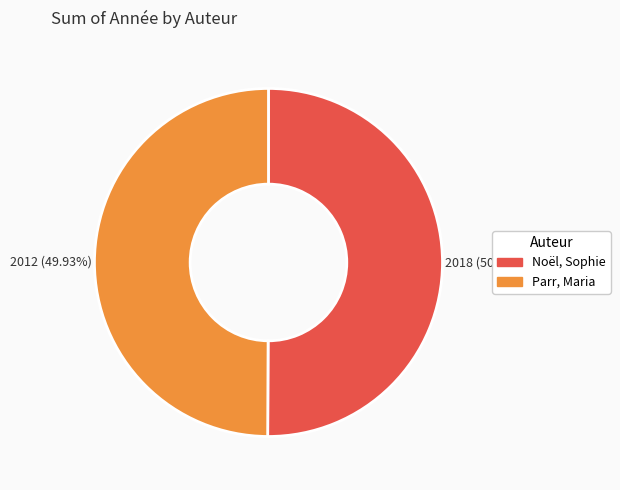

Is there any slice that represents more than half of the pie?

Yes